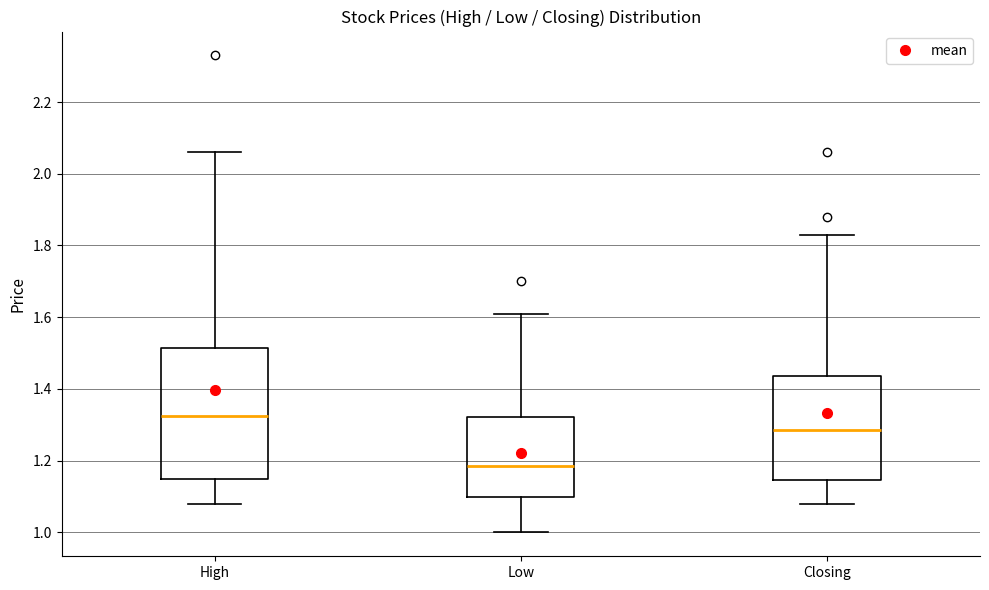

Which box's median line is the highest?

High